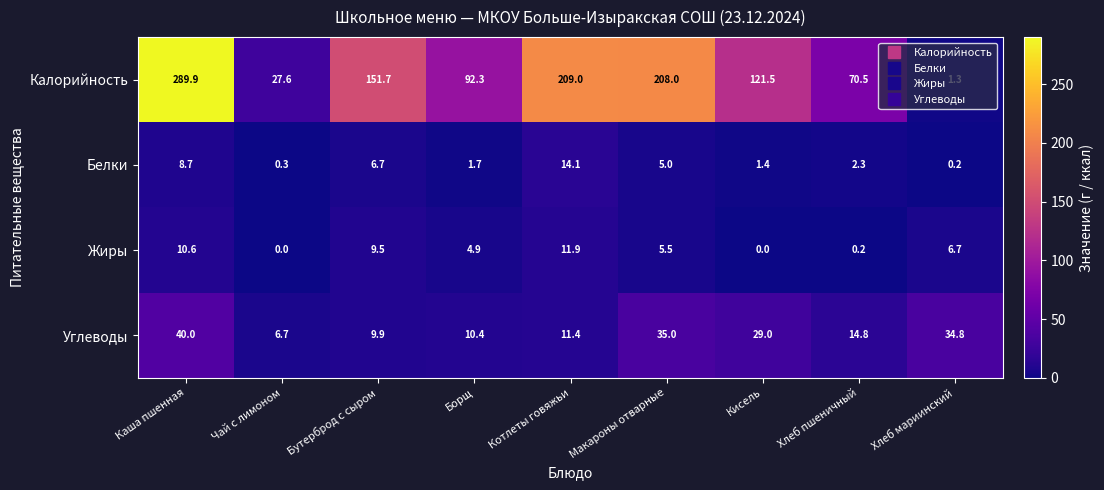

Which series has the widest spread of values?

Калорийность